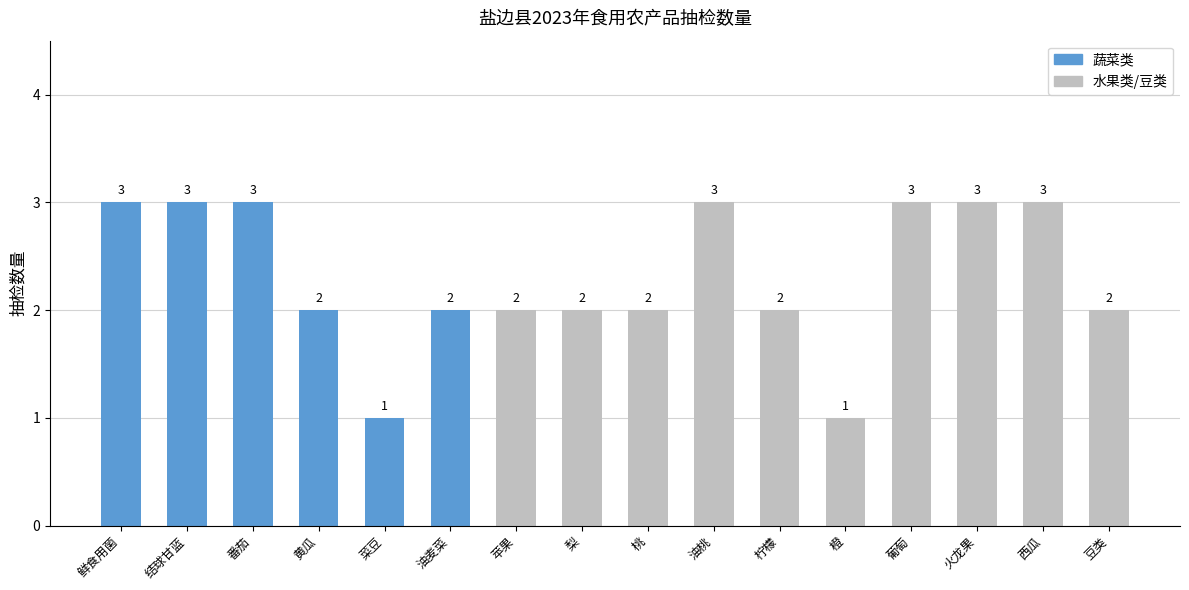

The value at 油麦菜 is 2. True or false?

True